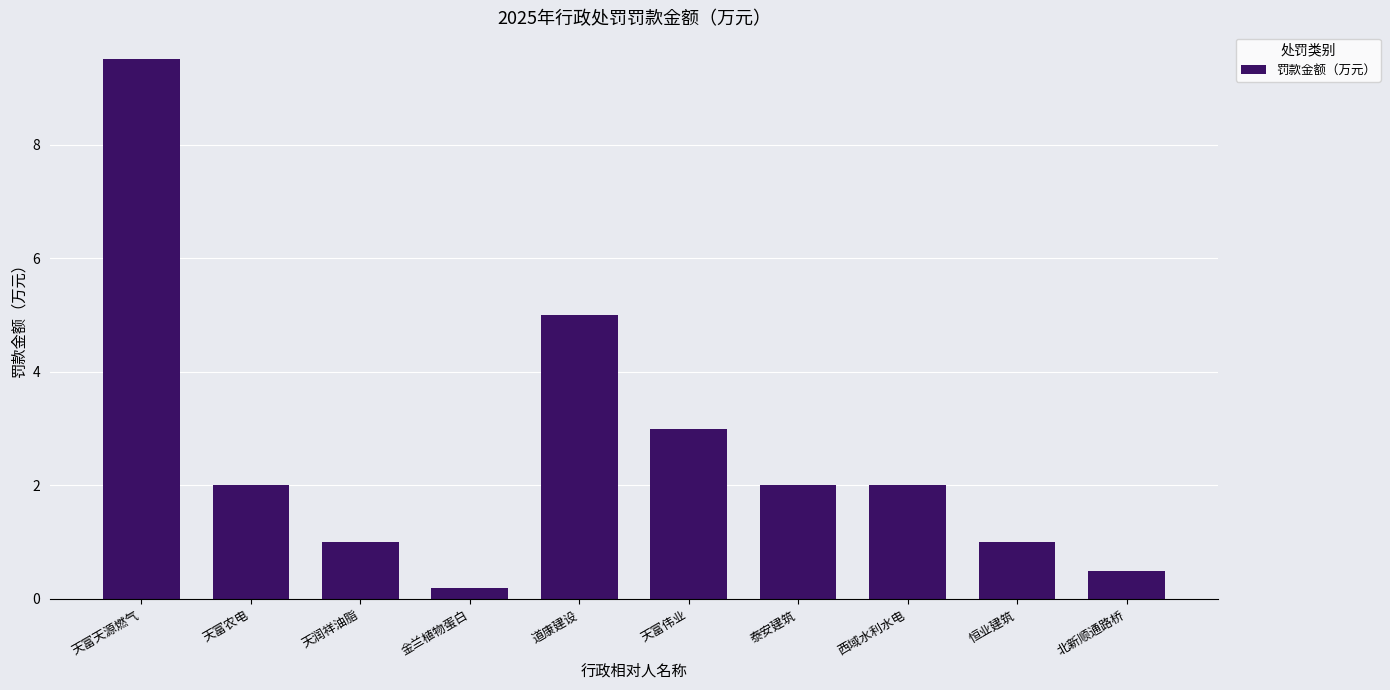

How many categories are shown in the chart?

10